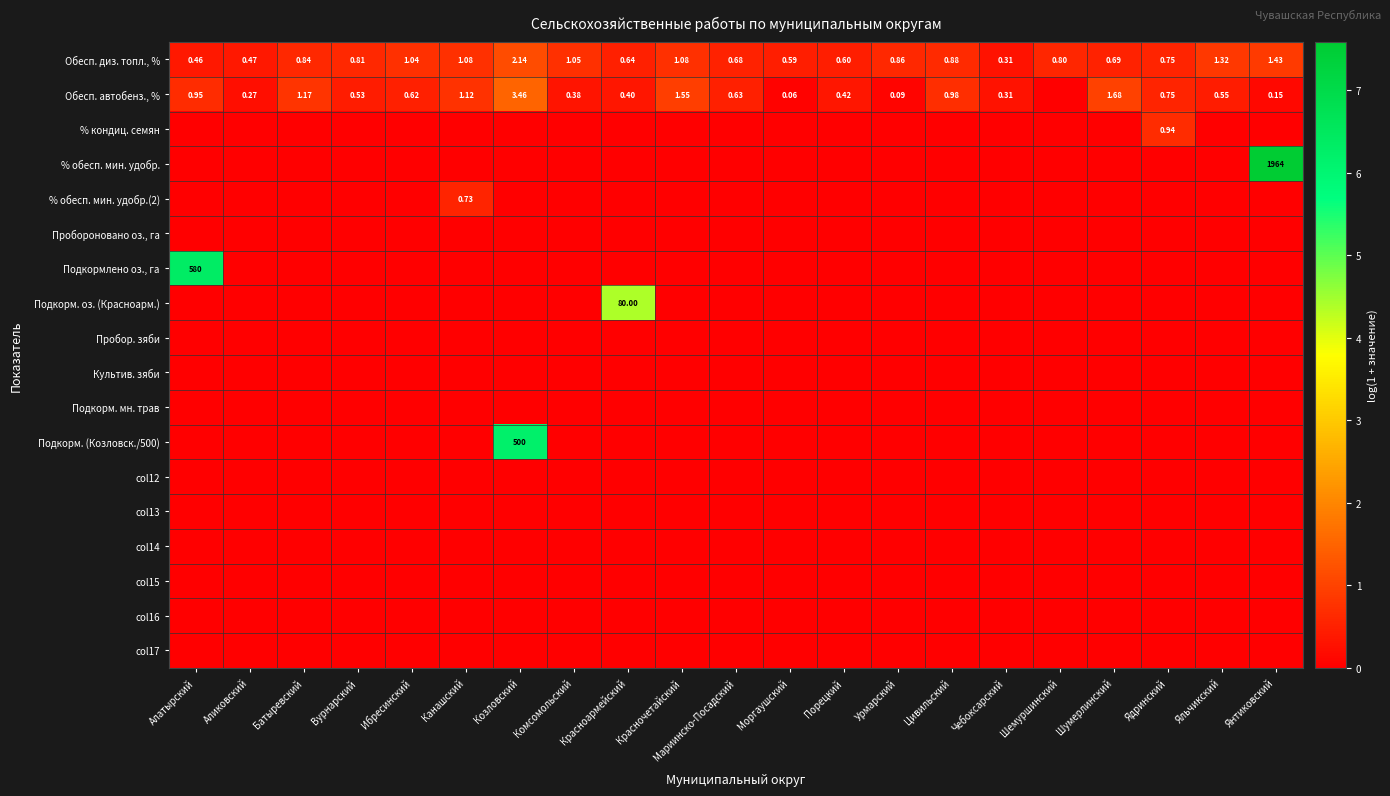

Which category has the highest value in the Обесп. диз. топл., % series?

Козловский